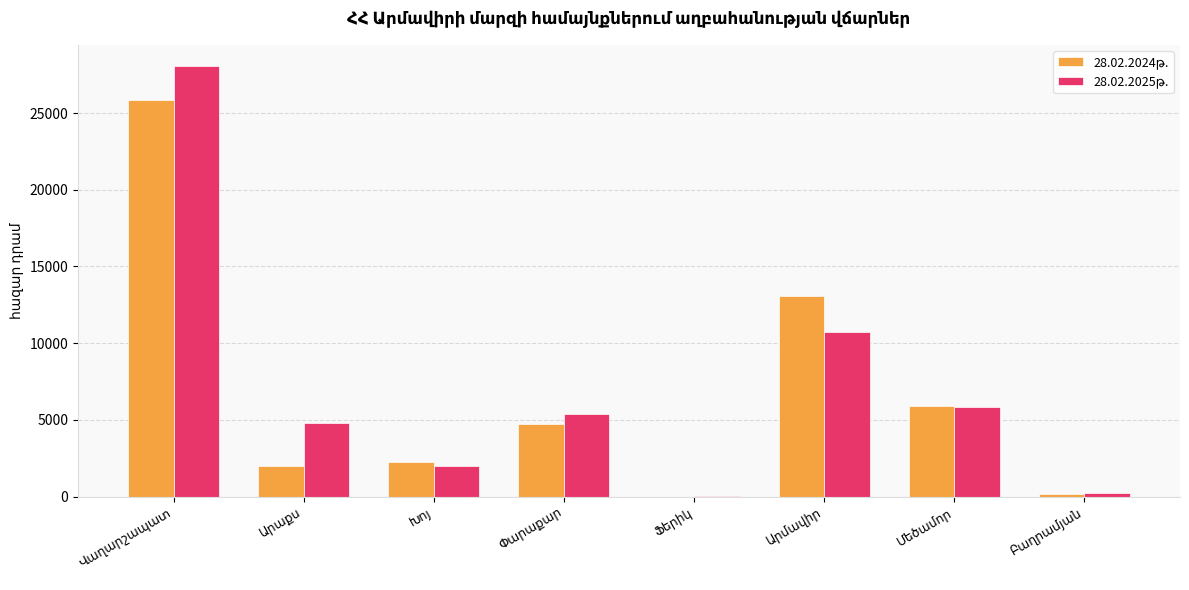

How many data points does each series have?

8